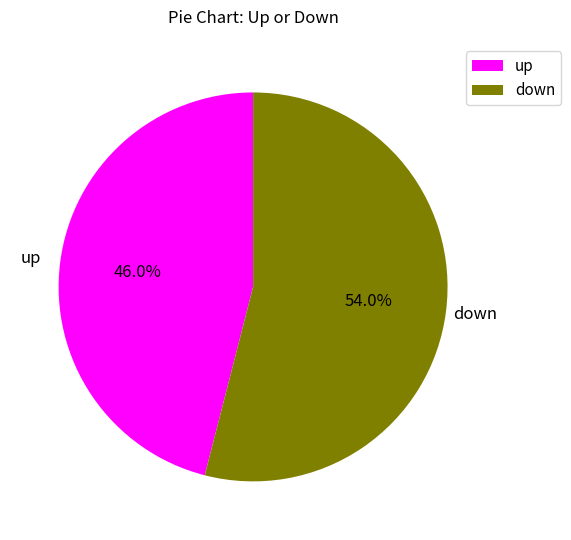

How many segments does this pie chart have?

2